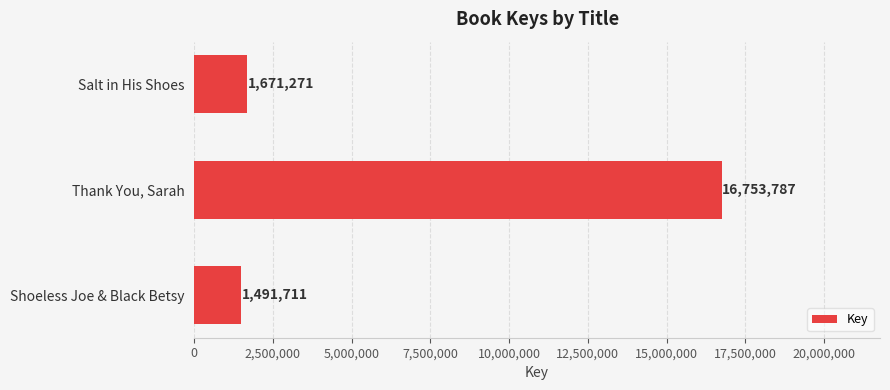

The value at Shoeless Joe & Black Betsy is 499279. True or false?

False